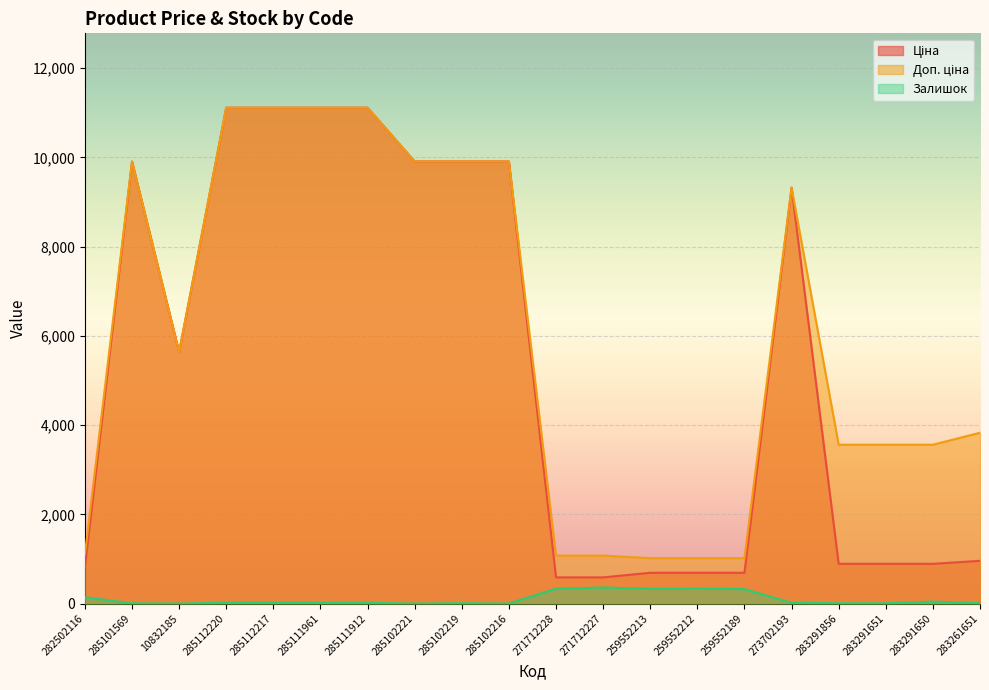

Between 283261651 and 285101569, which is larger?

285101569